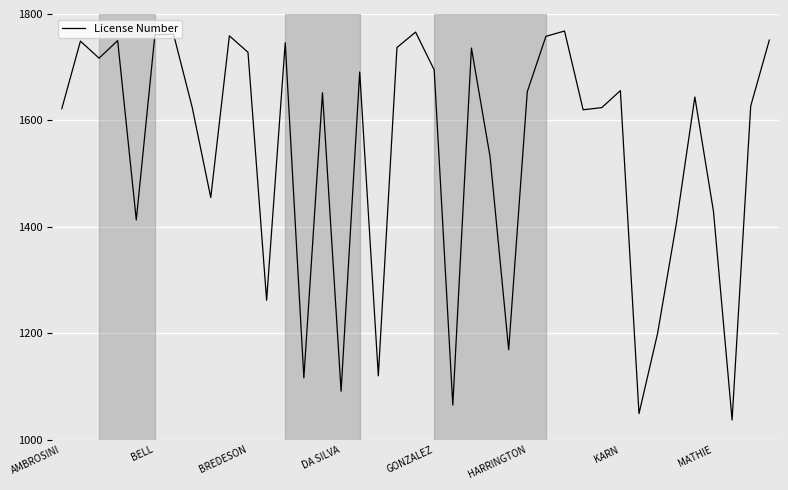

Does the chart display data point markers on the line(s)?

No